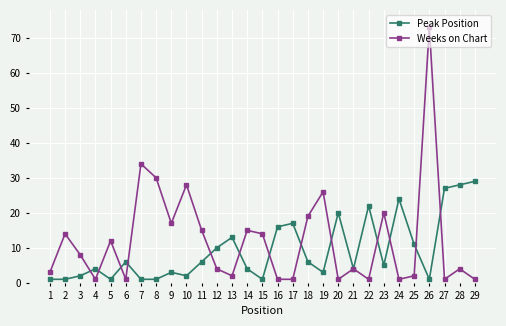

What is the highest value of the Weeks on Chart series?

73